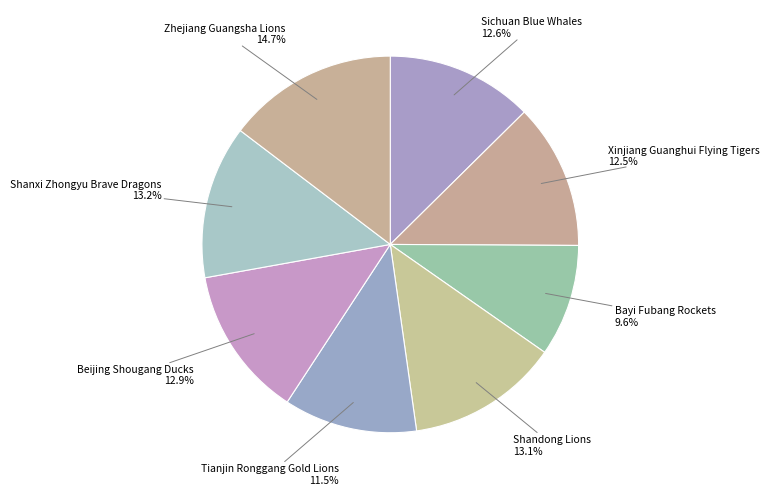

Does Tianjin Ronggang Gold Lions represent more than half of the total?

No